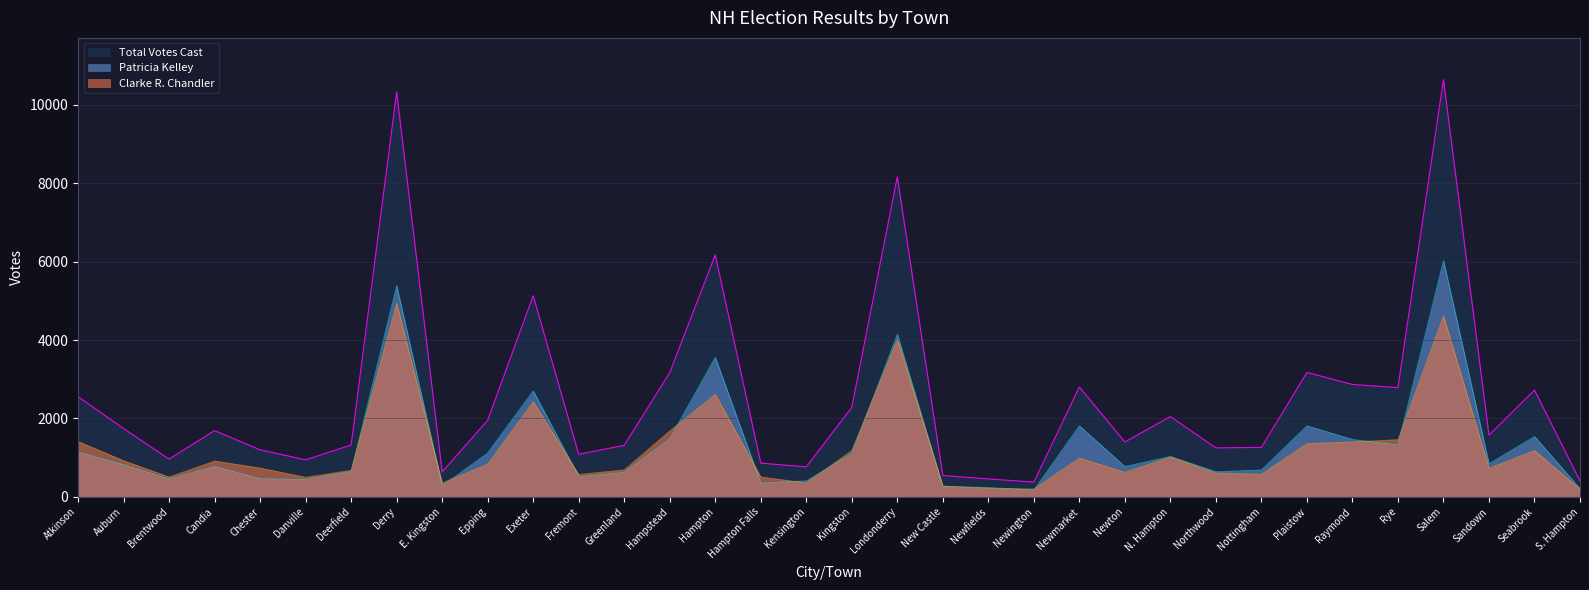

True or false: Patricia Kelley has a value of 640 at Brentwood.

False